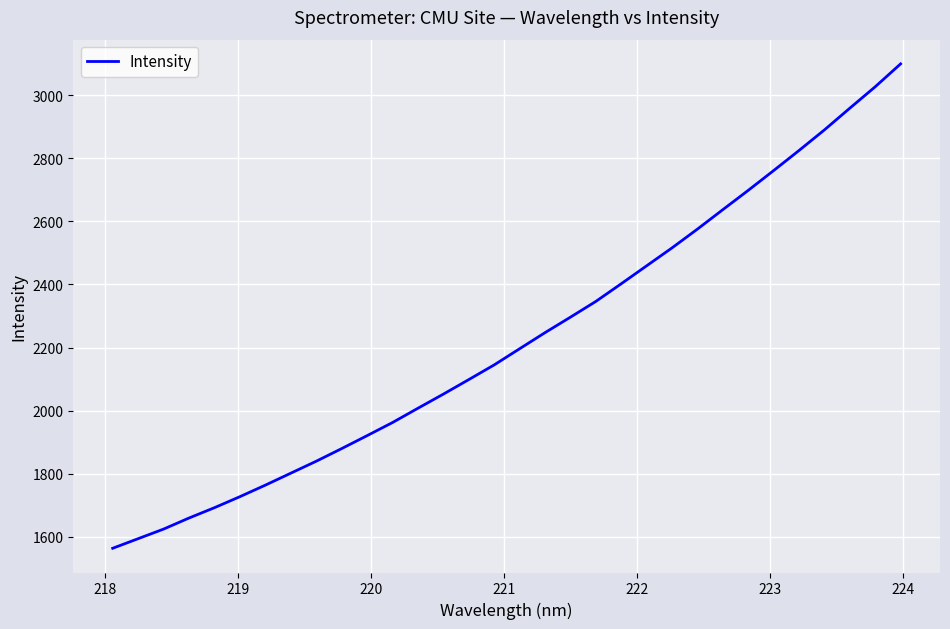

What is the greatest value displayed?

3098.9